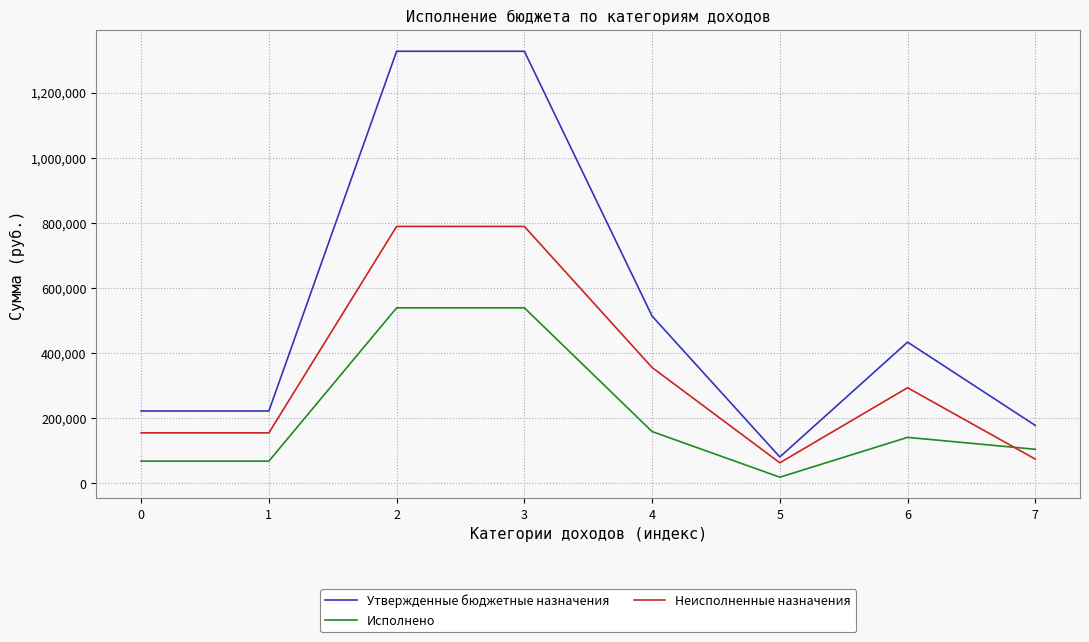

What is the difference between the maximum and minimum values in the Неисполненные назначения series?

726377.9